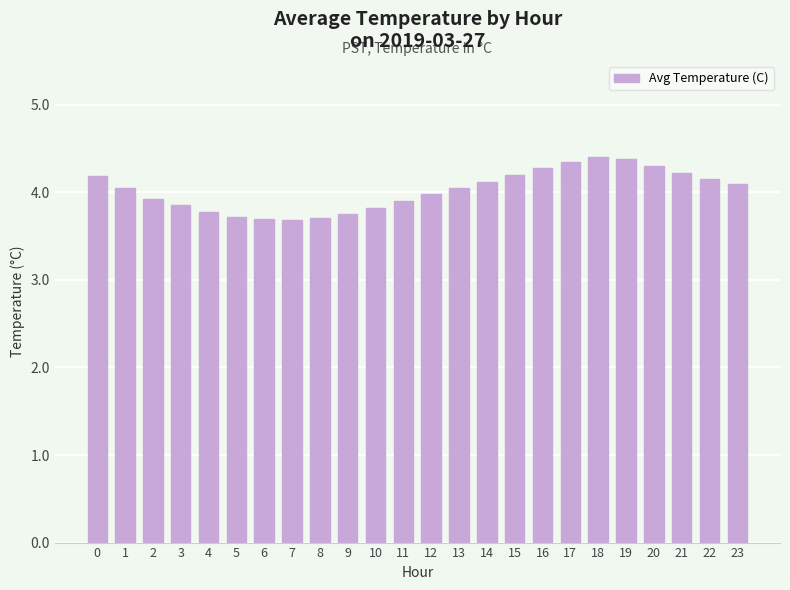

What is the average value?

4.0